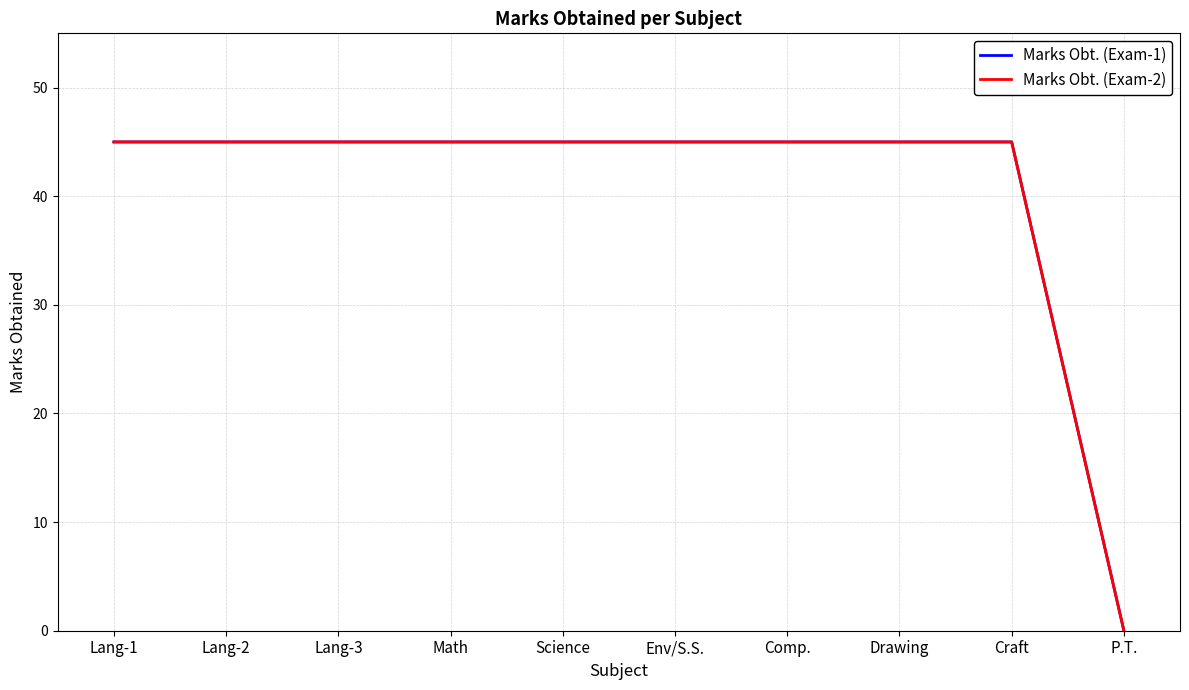

Does the chart have visible grid lines?

Yes